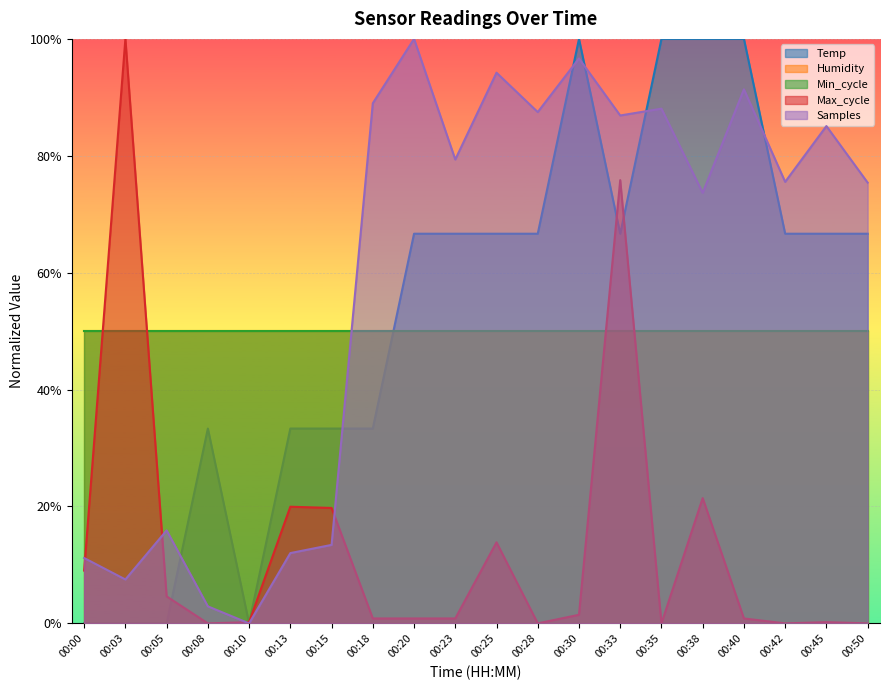

Which series has the widest spread of values?

Temp